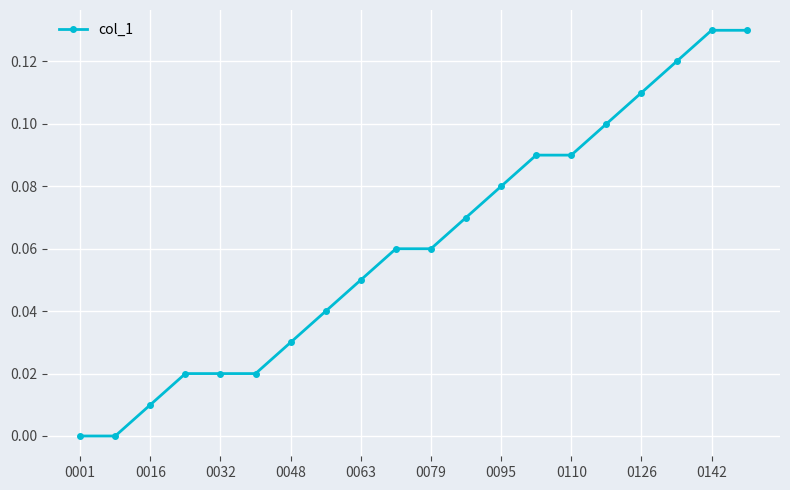

What is the sum of all values?

1.2